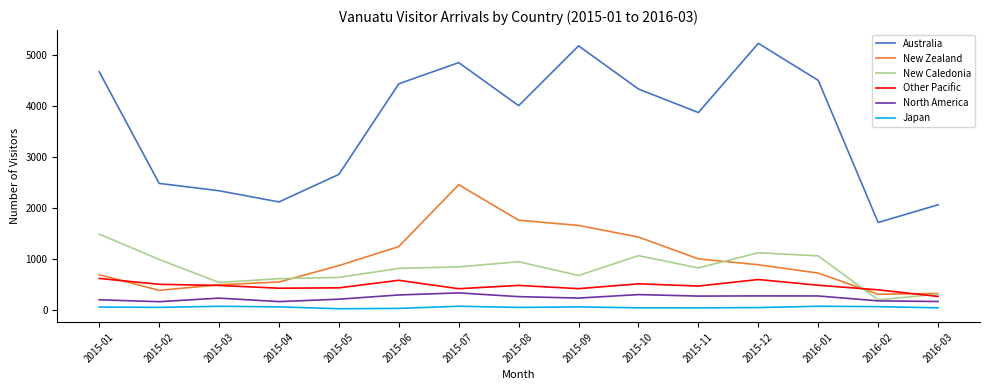

The value of Australia at 2015-04 is 2116. True or false?

True